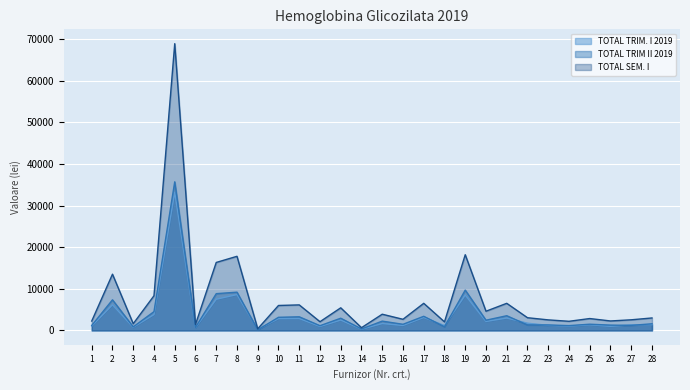

Is the value of TOTAL TRIM II 2019 at 21 greater than the value of TOTAL SEM. I at 9?

Yes